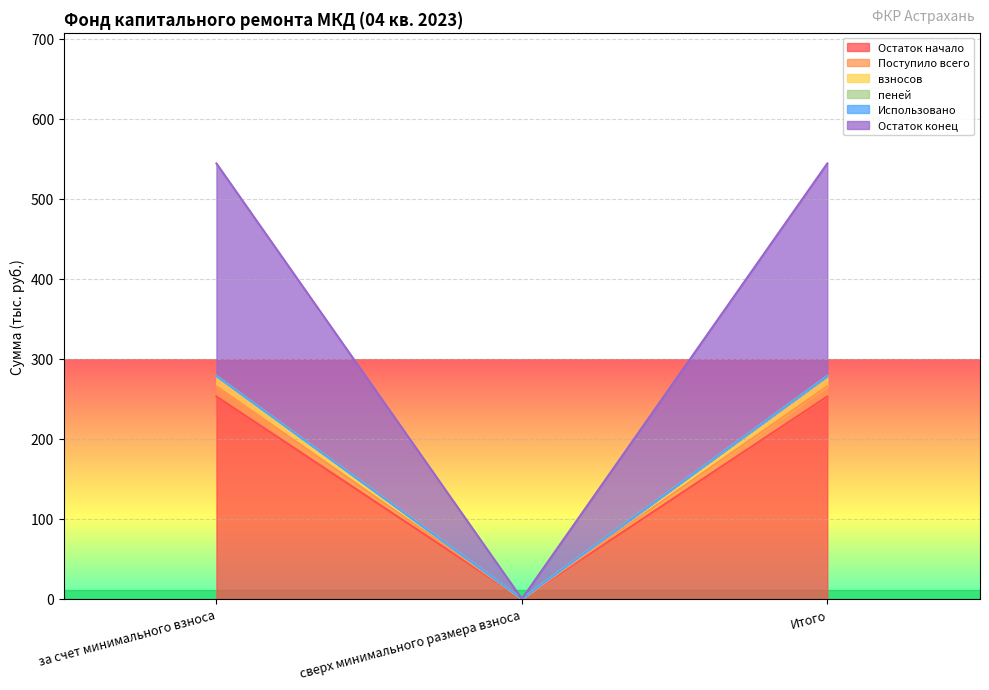

Between сверх минимального размера взноса and Итого, which series saw the biggest shift?

Остаток конец